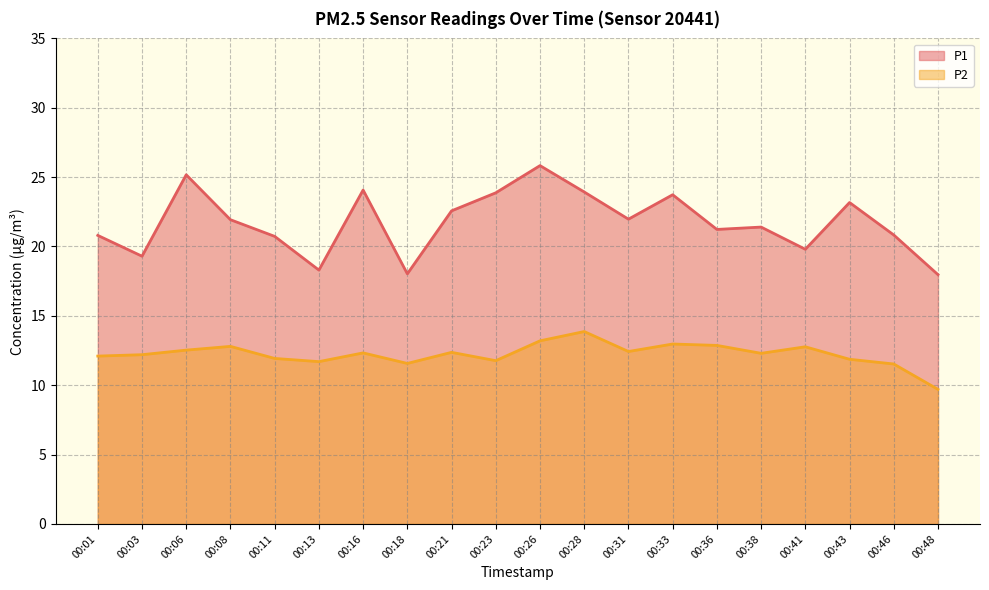

How many data points in P2 are less than 12?

7